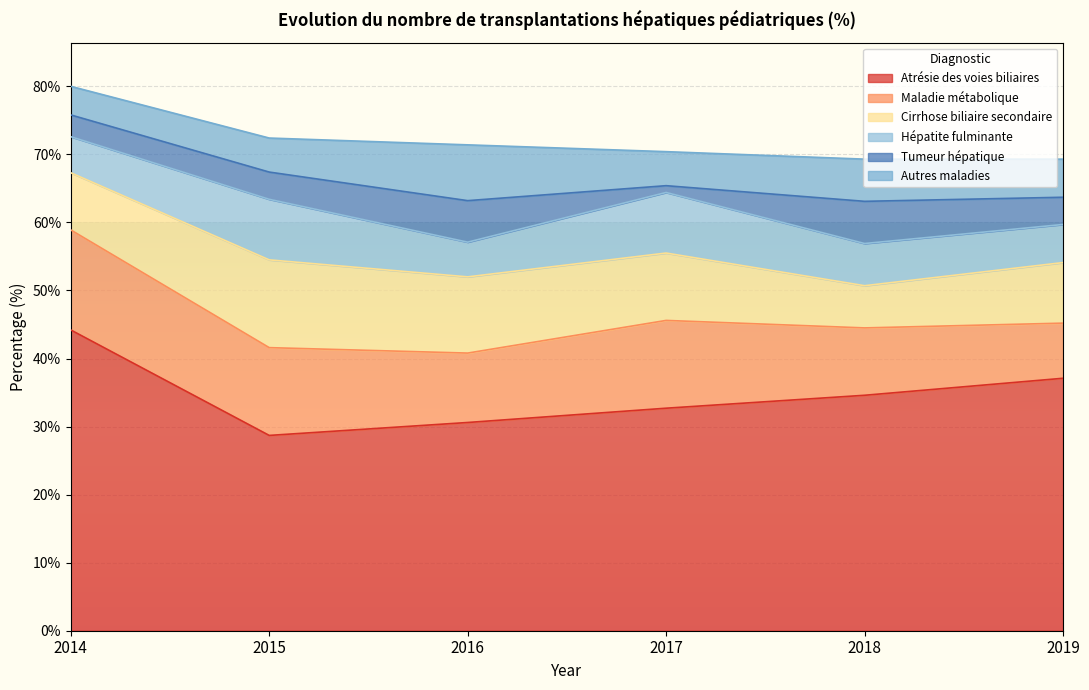

True or false: Autres maladies has a value of 5.6 at 2019.

True